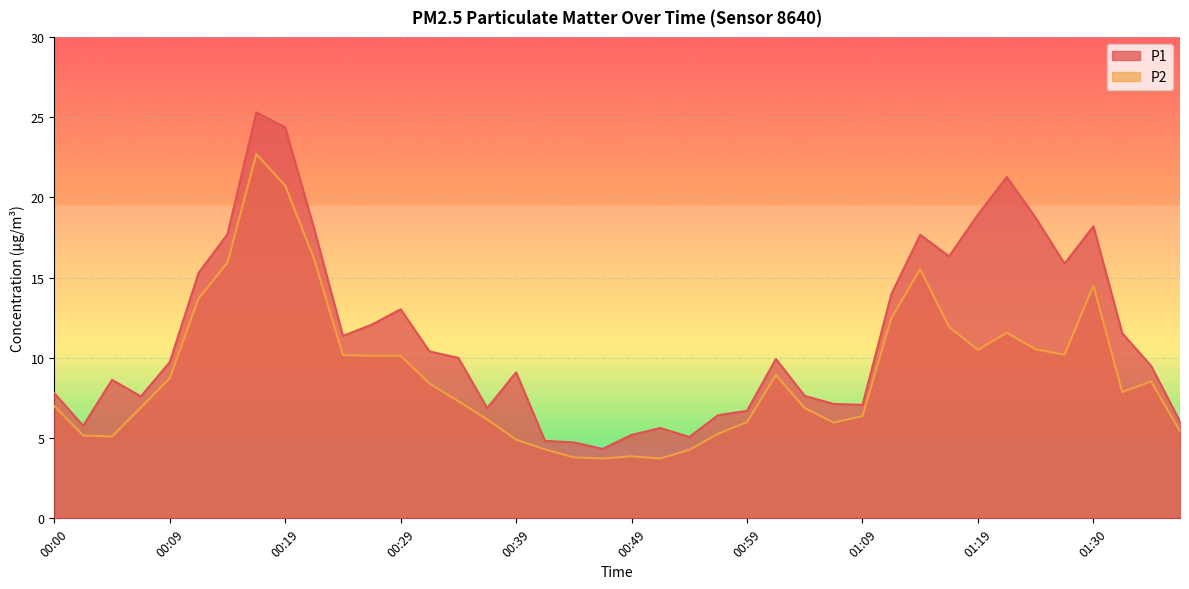

True or false: P1 has a value of 15.3 at 00:12.

True